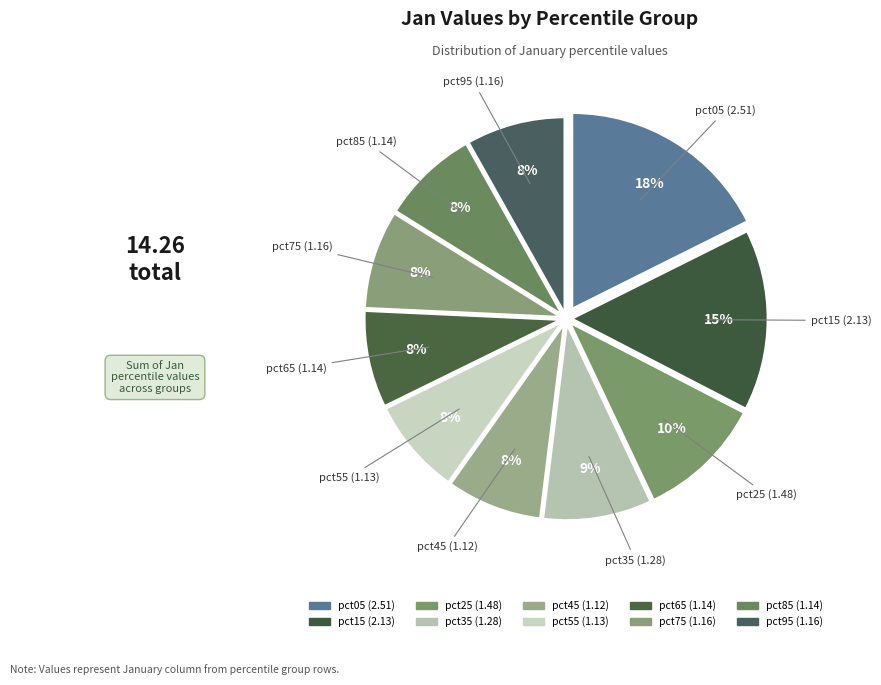

How many segments does this pie chart have?

10